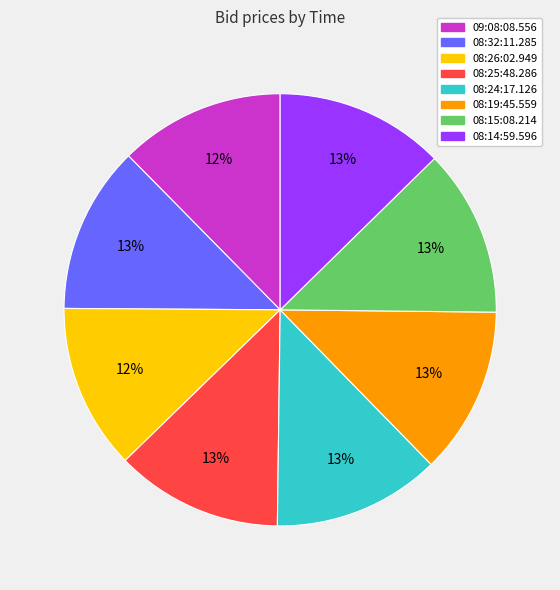

To the nearest percent, what portion does 08:25:48.286 represent?

13%